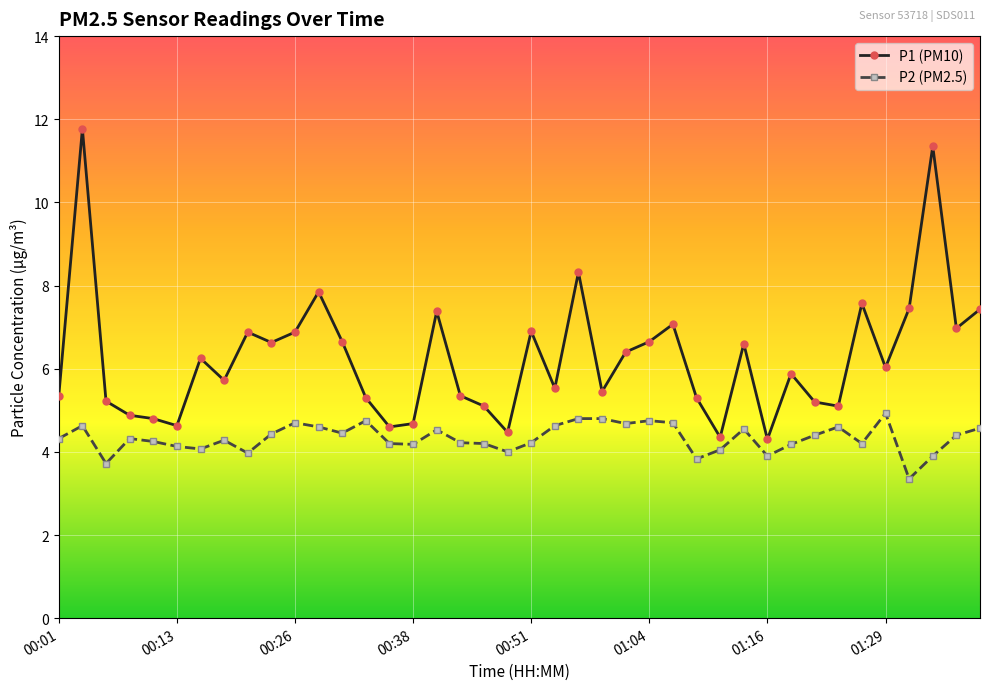

How many lines are shown in the chart?

2